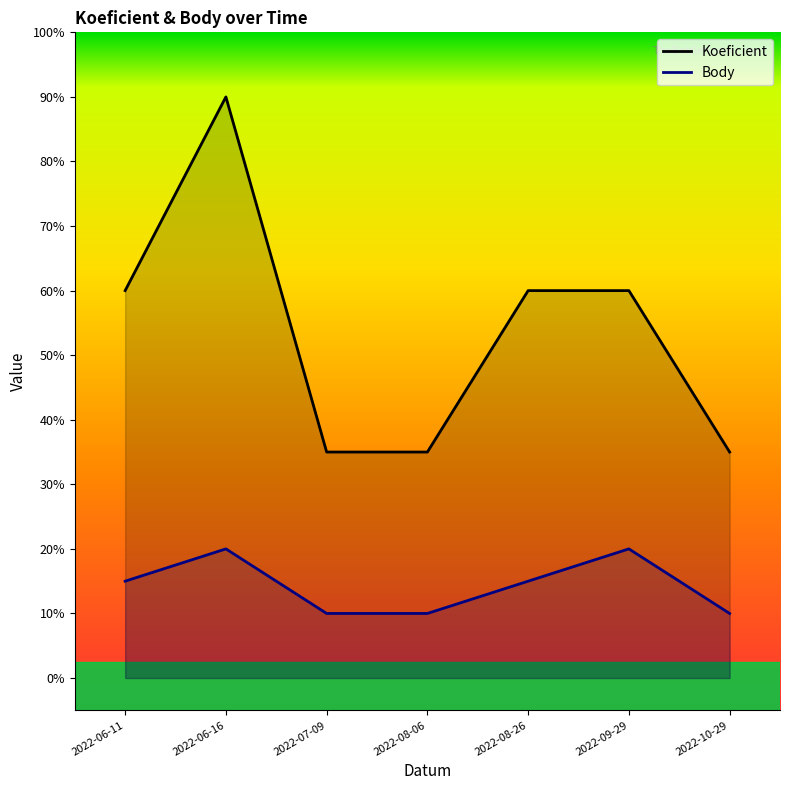

What is the label of the 3rd point from the right?

2022-08-26